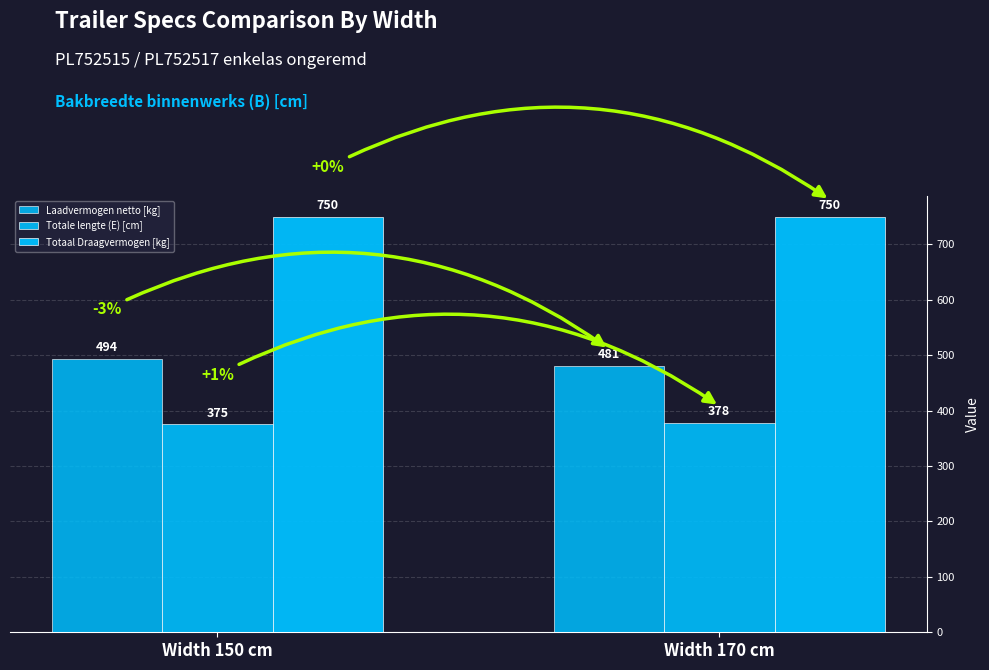

How many groups of bars are there?

2